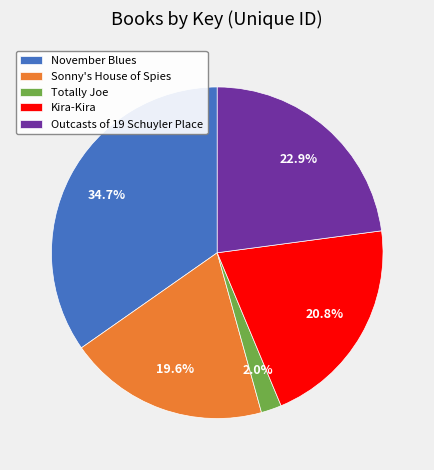

How many slices are in this pie chart?

5